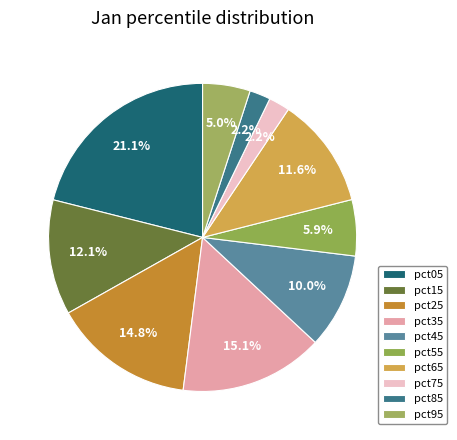

Count the number of slices in the pie.

10